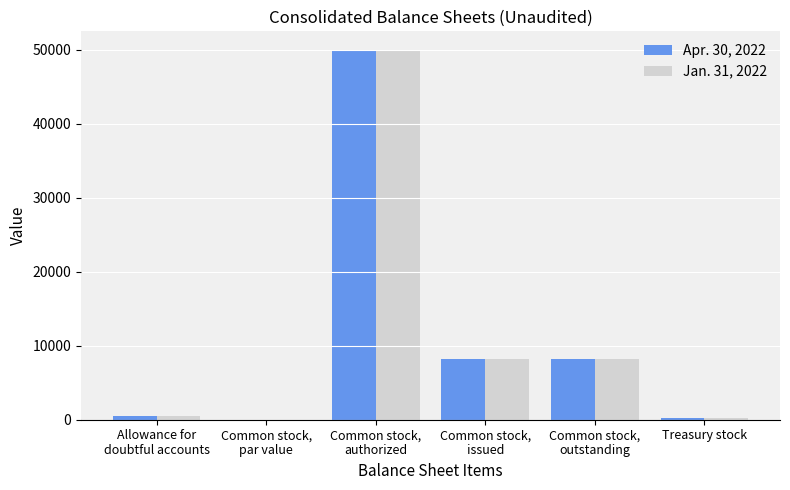

Is it true that Apr. 30, 2022 equals 8154.0 at Common stock,
issued?

True